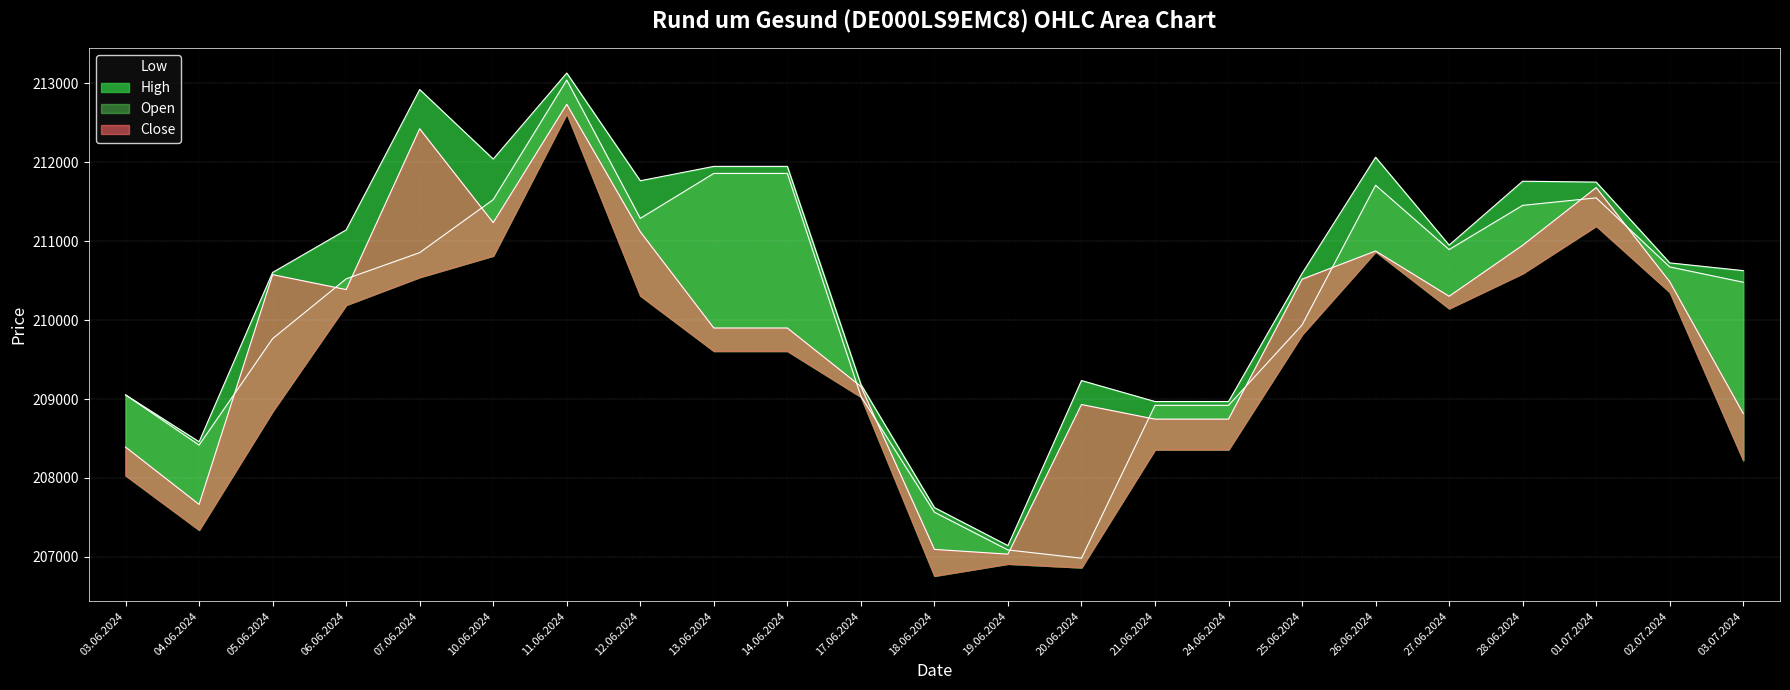

How many categories are shown in the chart?

23